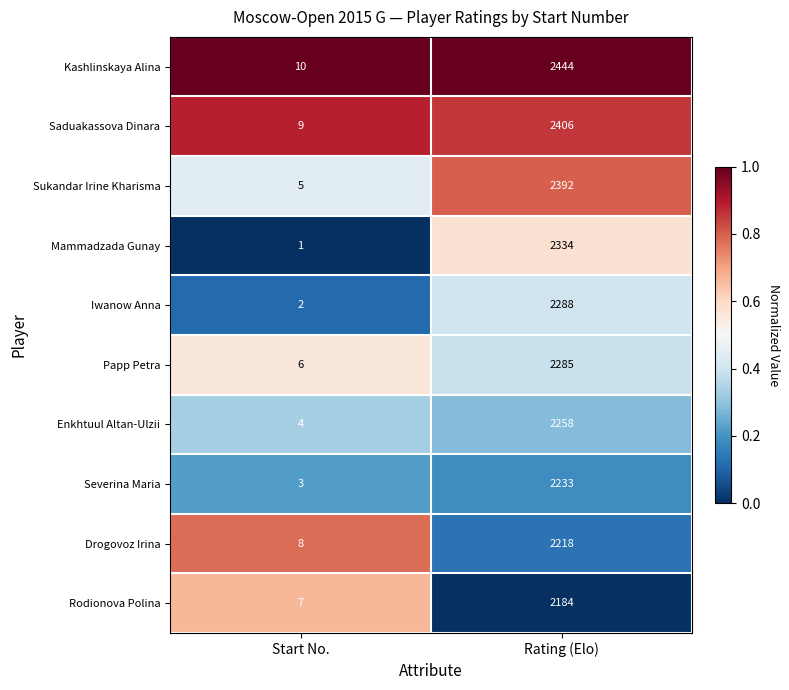

Reading left to right, transcribe all the data shown in this chart.

Kashlinskaya Alina: 10	2444
Saduakassova Dinara: 9	2406
Sukandar Irine Kharisma: 5	2392
Mammadzada Gunay: 1	2334
Iwanow Anna: 2	2288
Papp Petra: 6	2285
Enkhtuul Altan-Ulzii: 4	2258
Severina Maria: 3	2233
Drogovoz Irina: 8	2218
Rodionova Polina: 7	2184